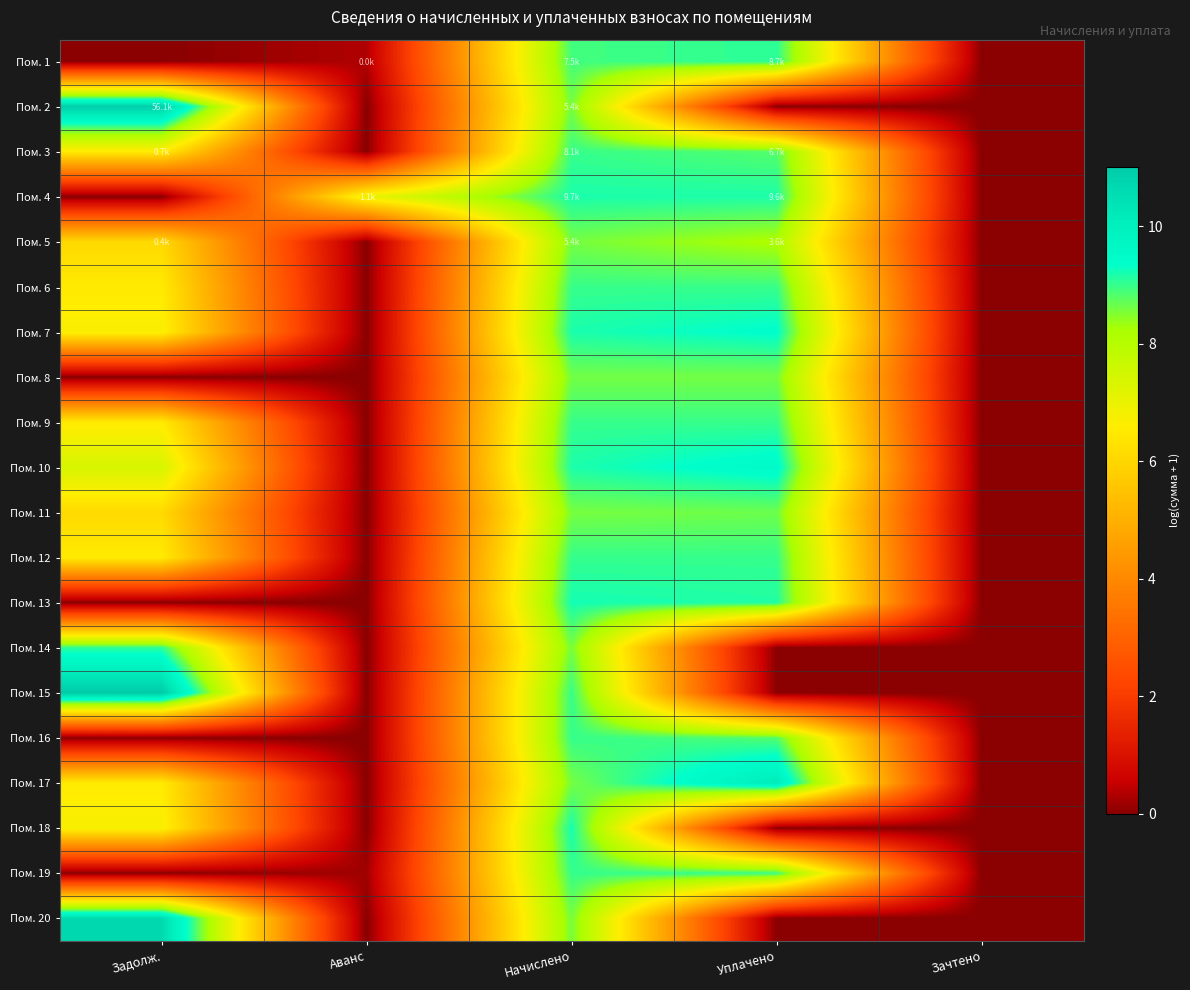

Which has a higher value, Задолж. or Уплачено?

Уплачено